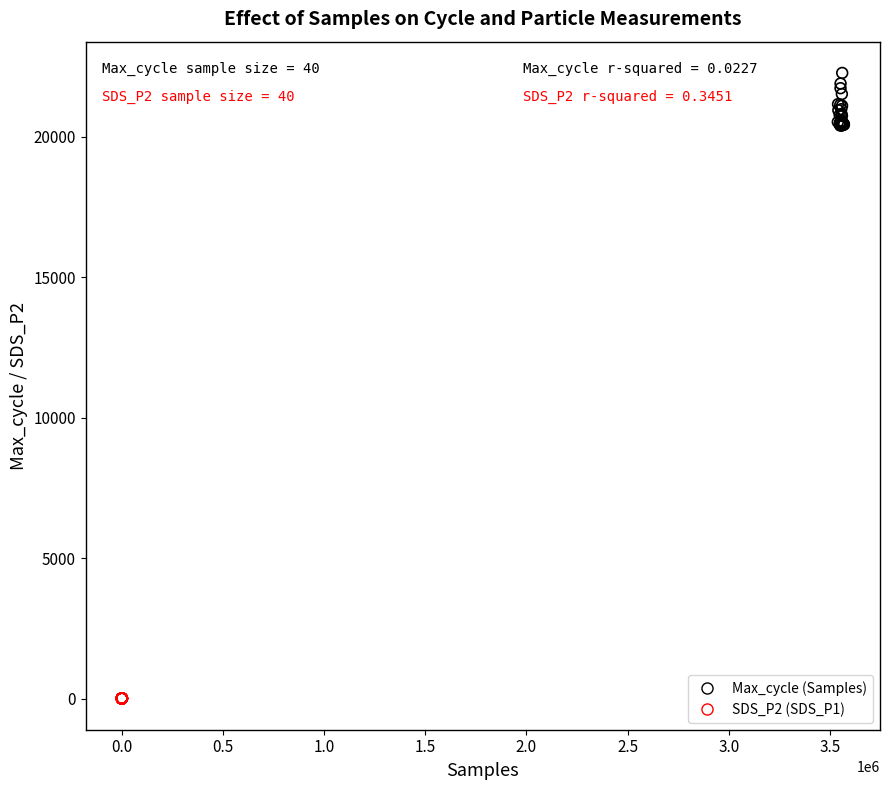

Which series reaches the maximum Y coordinate?

Max_cycle (Samples)